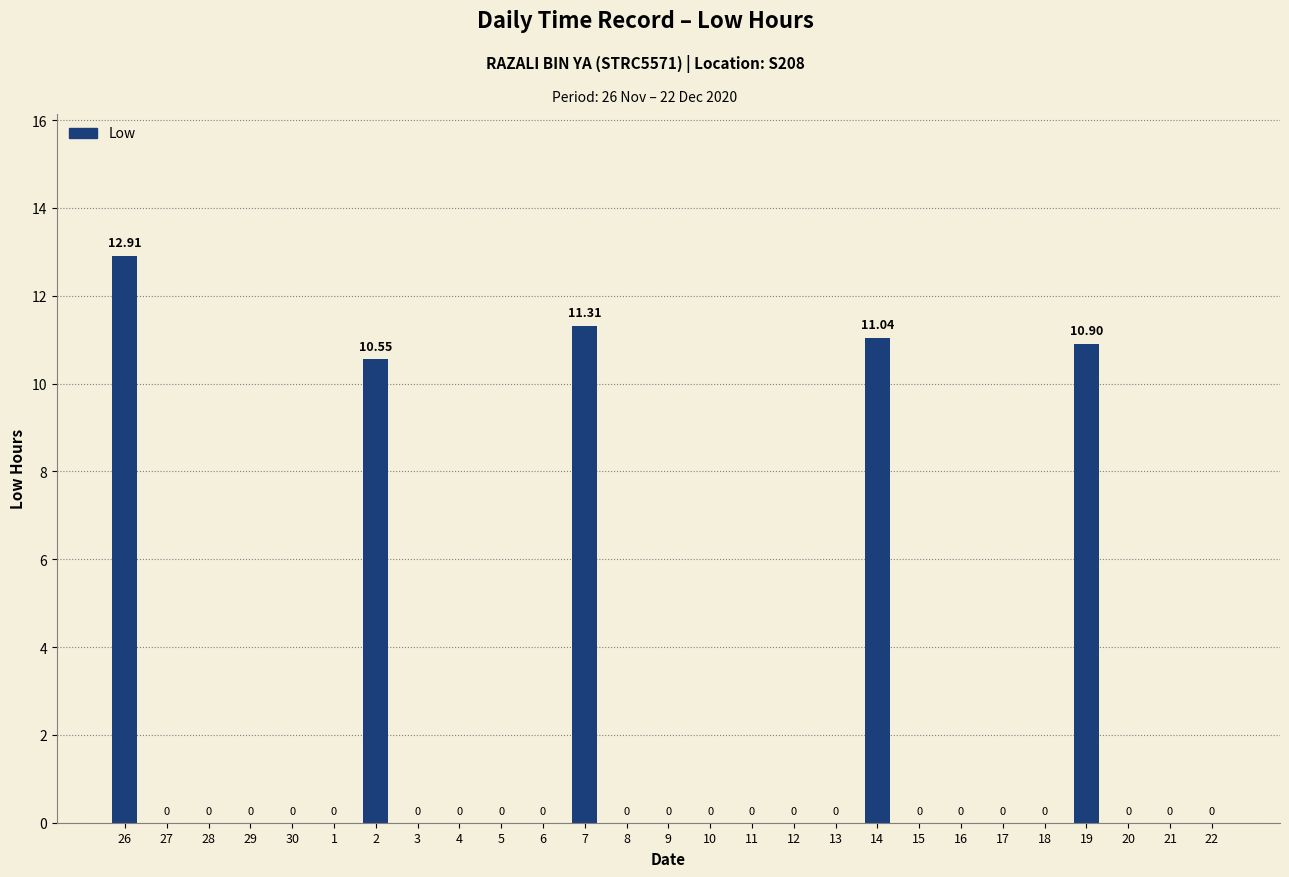

Which has a higher value, 7 or 12?

7